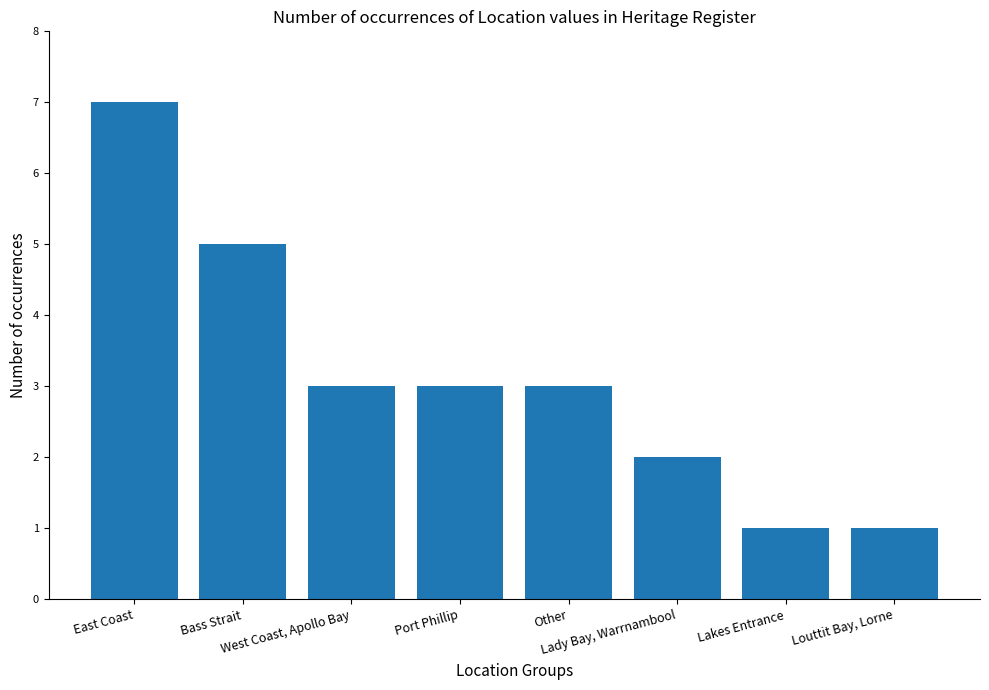

What is the difference between the maximum and second lowest values?

6